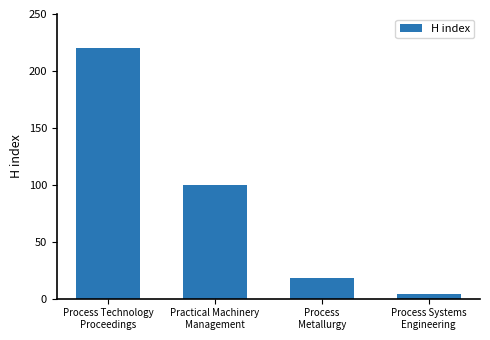

True or false: the data shows 30 at Process
Metallurgy.

False